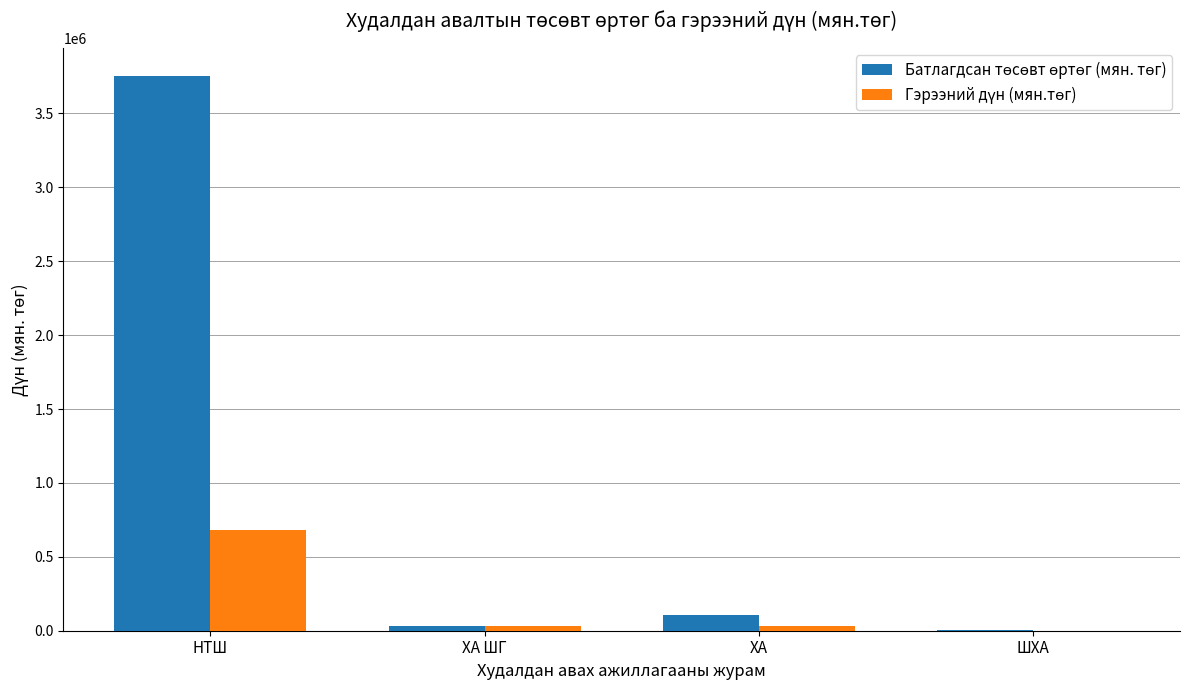

What is the total value across all series at НТШ?

4437399.0